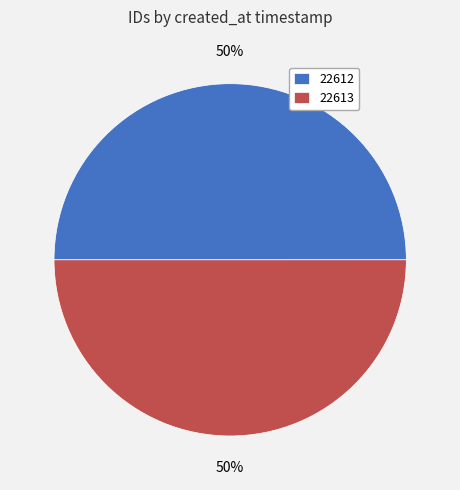

To the nearest percent, what portion does 22612 represent?

50%